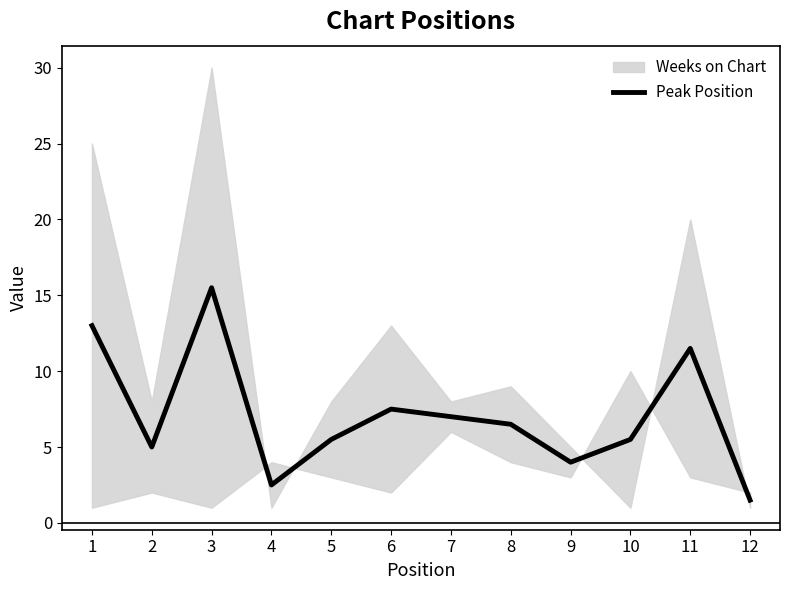

Which has a higher value, 5 or 6?

6